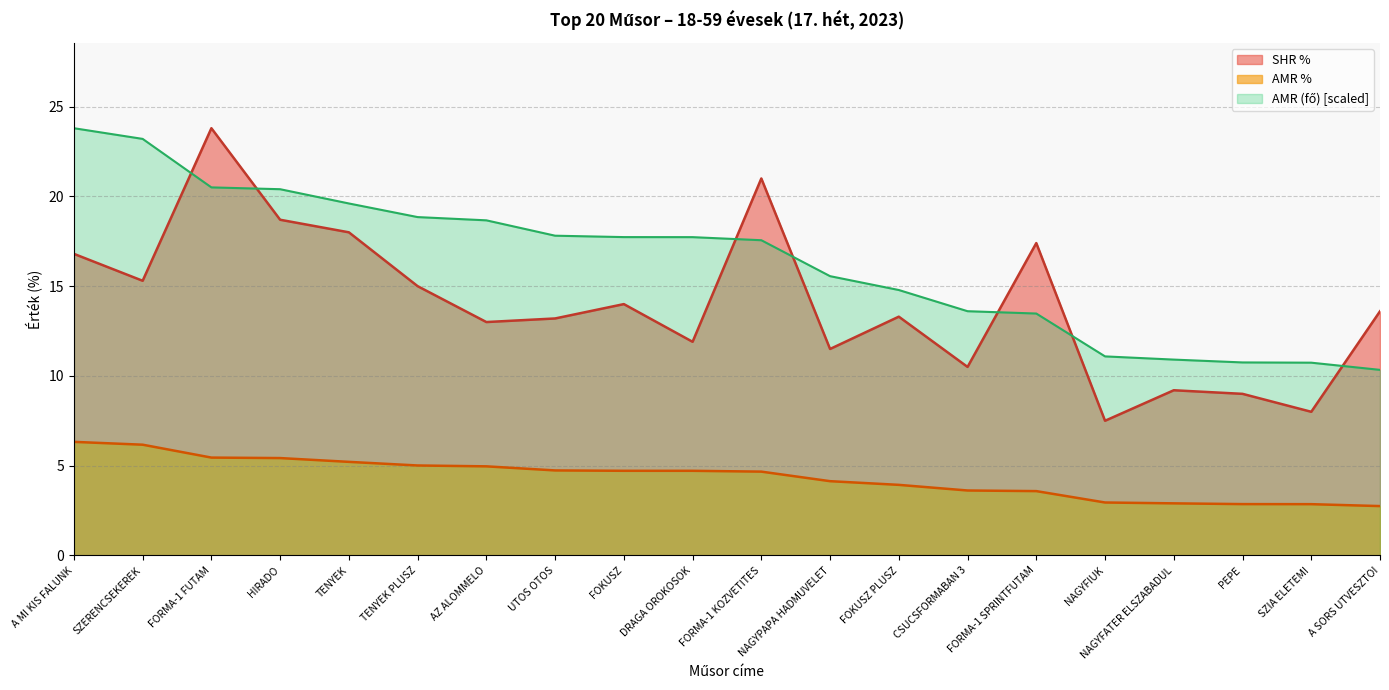

True or false: AMR (fő) and SHR % intersect in this chart.

True